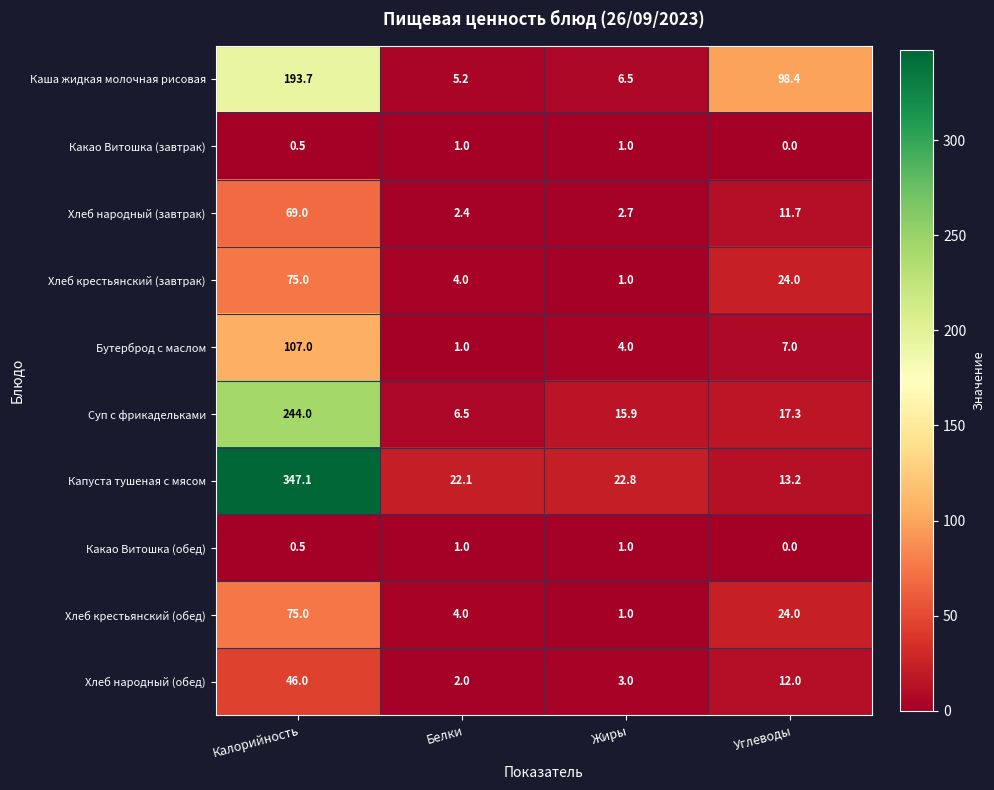

At which category is the sum across all series the highest?

Калорийность